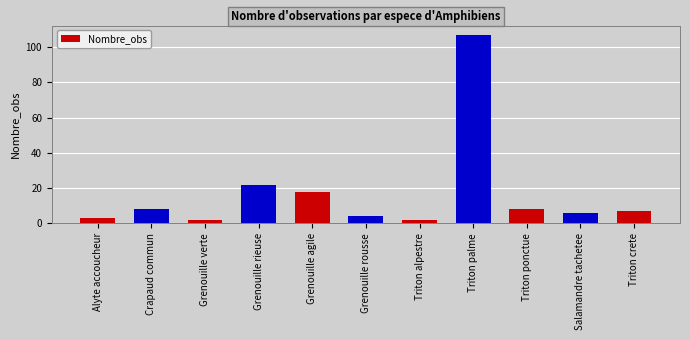

At which label is the value closest to 54?

Grenouille rieuse